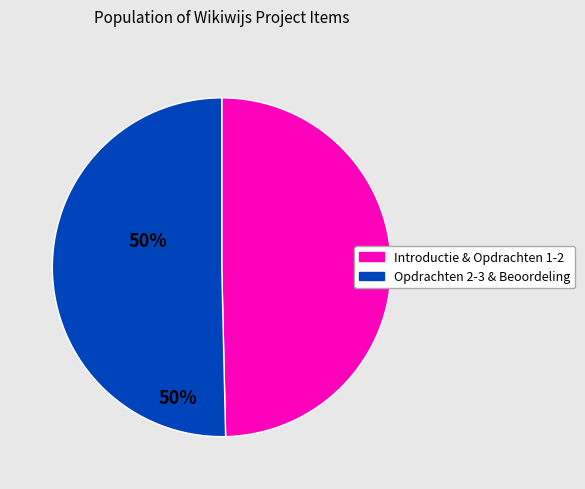

Is there a majority slice in this chart?

Yes